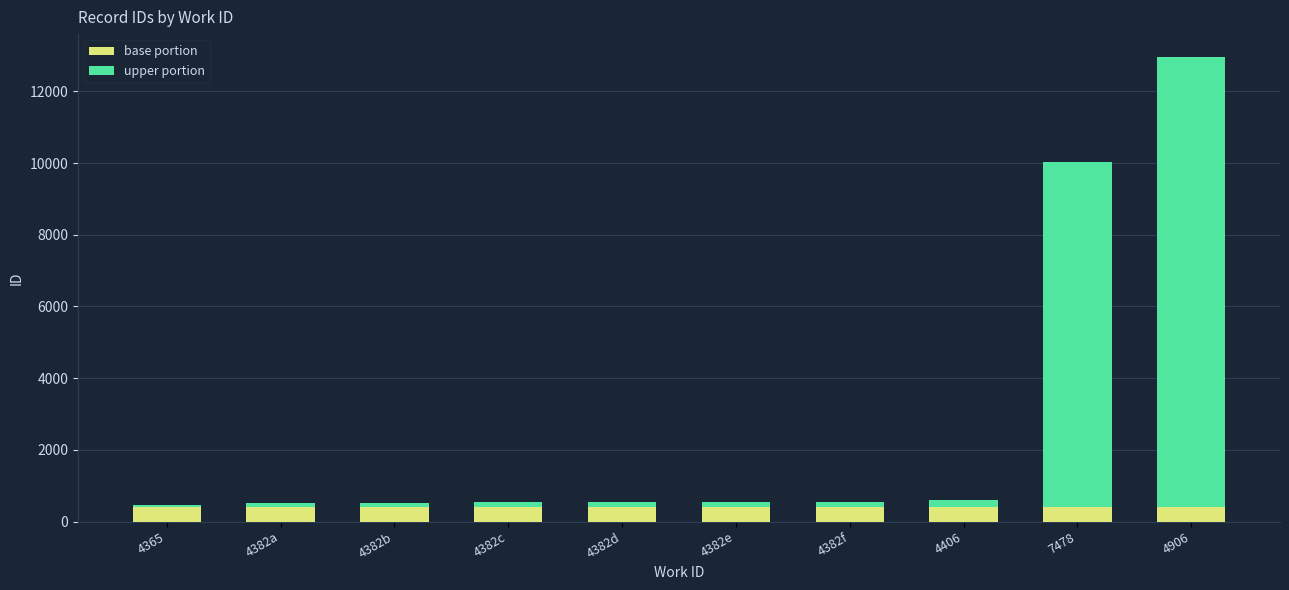

At which category is the sum across all series the highest?

4906